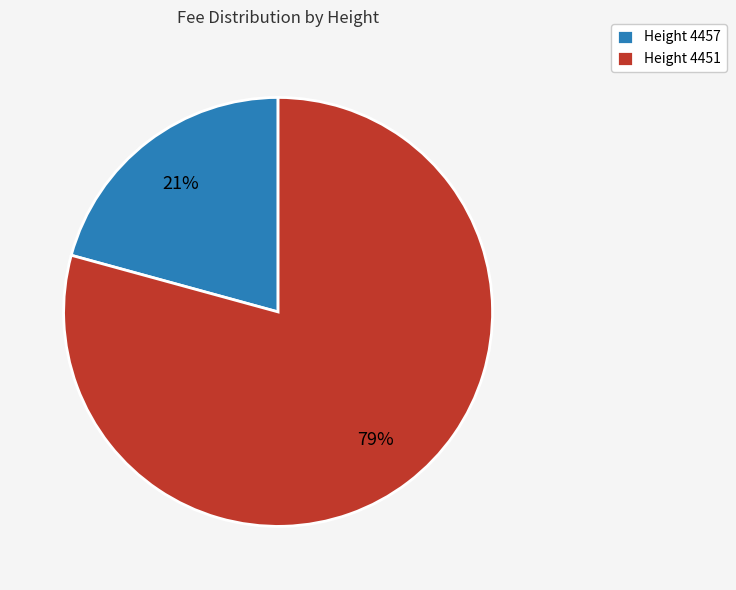

To the nearest percent, what is the combined percentage of Height 4457 and Height 4451?

100%